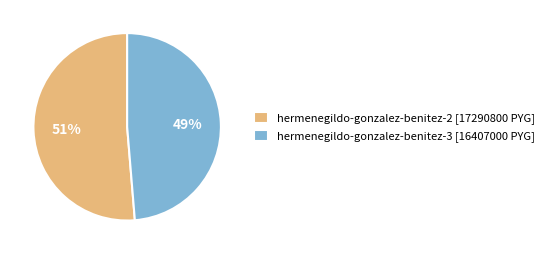

The hermenegildo-gonzalez-benitez-2 slice represents 51% of the pie. True or false?

True